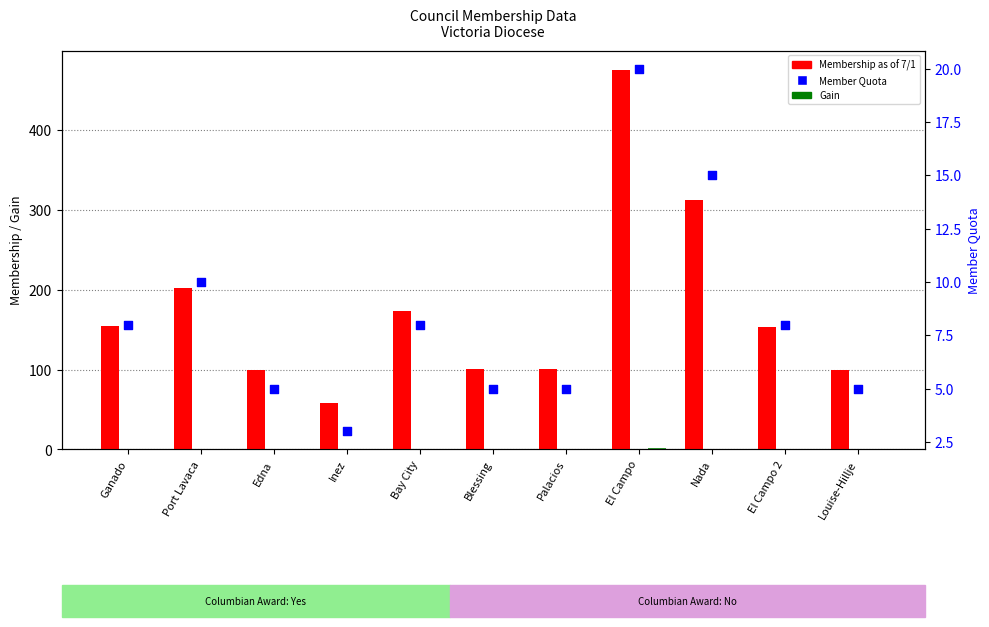

Is the value of Gain at Bay City greater than the value of Membership as of 7/1 at Bay City?

No